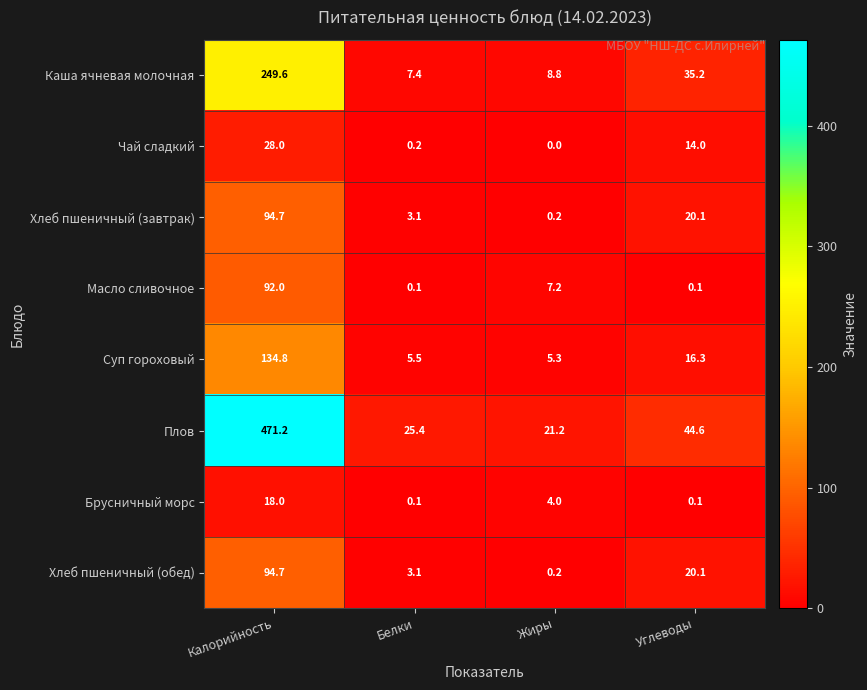

Which category has the highest value across all series?

Калорийность